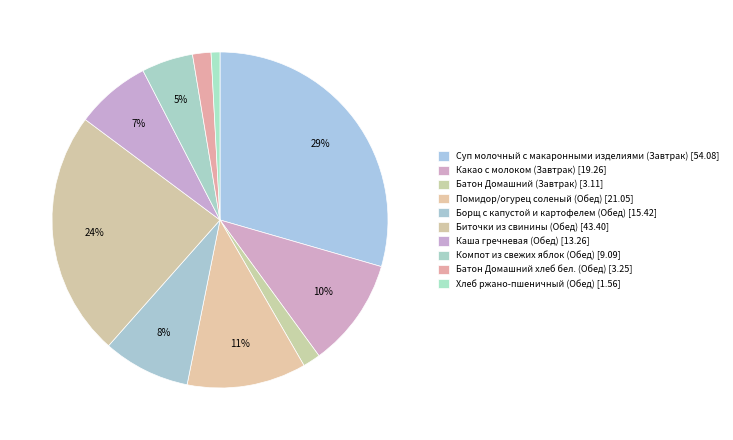

How many segments does this pie chart have?

10